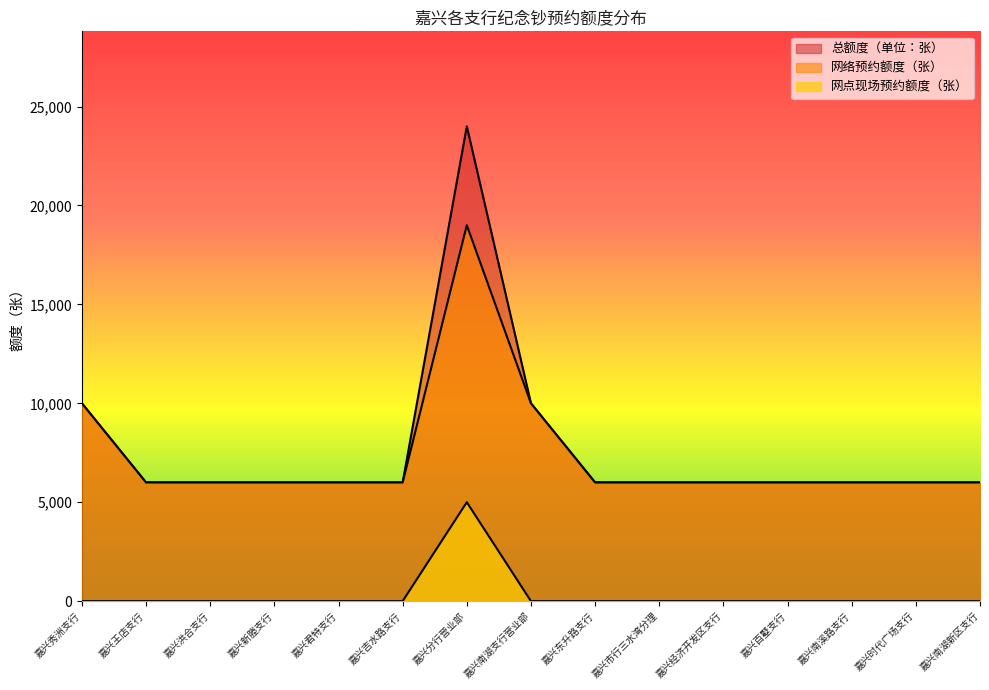

How many lines are shown in the chart?

3